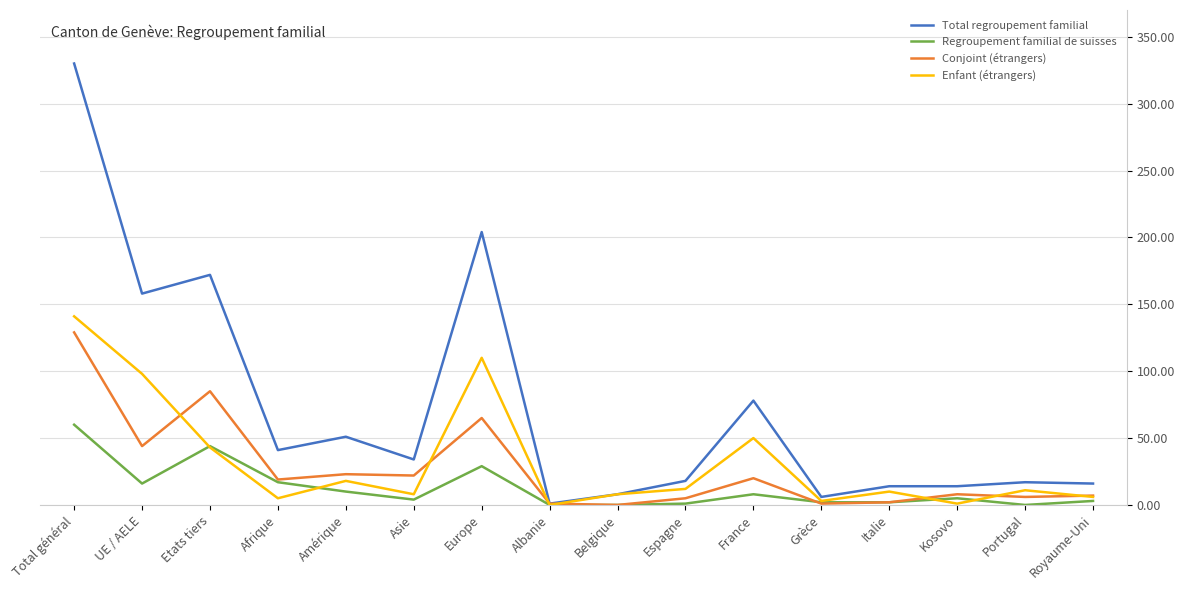

Is it true that Conjoint (étrangers) equals 43 at Europe?

False